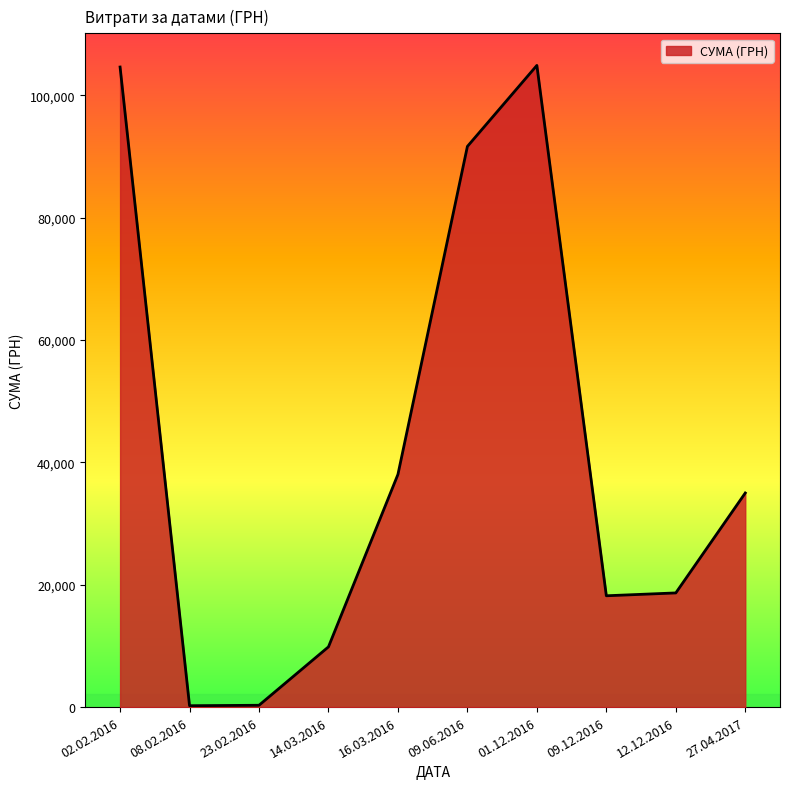

The value at 14.03.2016 is 15079.4. True or false?

False